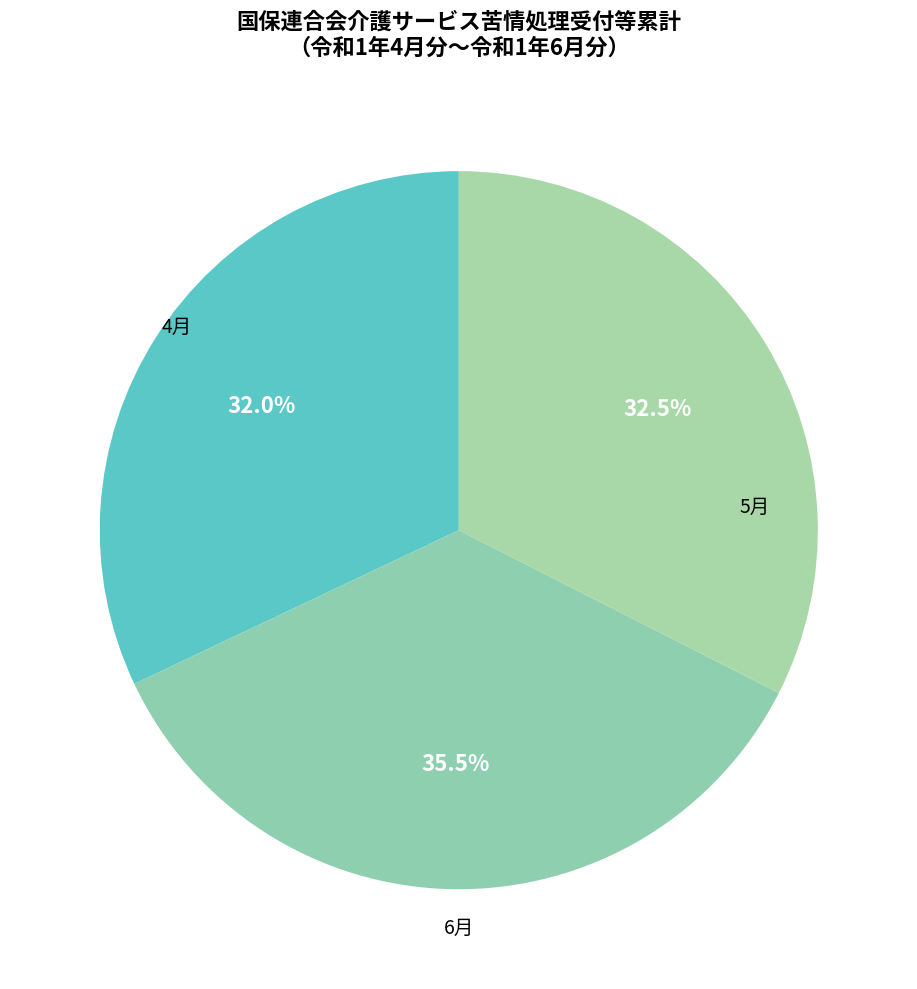

What percentage do 5月 and 6月 together represent?

68.0%